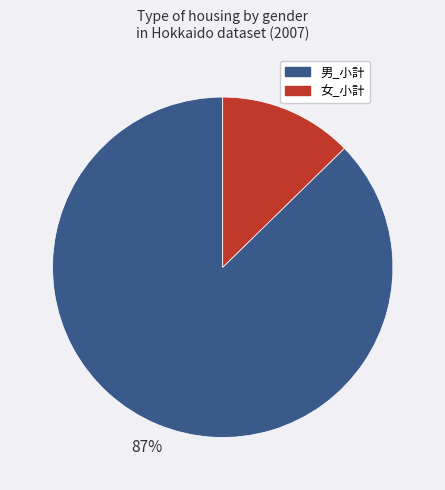

Is there a majority slice in this chart?

Yes